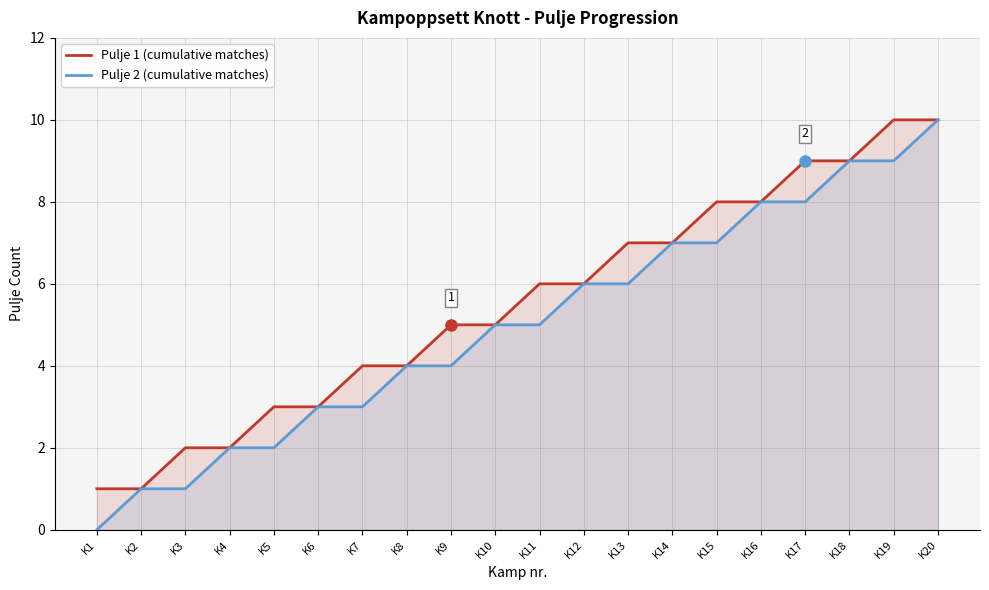

True or false: Pulje 2 (cumulative matches) has more than 0 points higher than both neighbors.

False